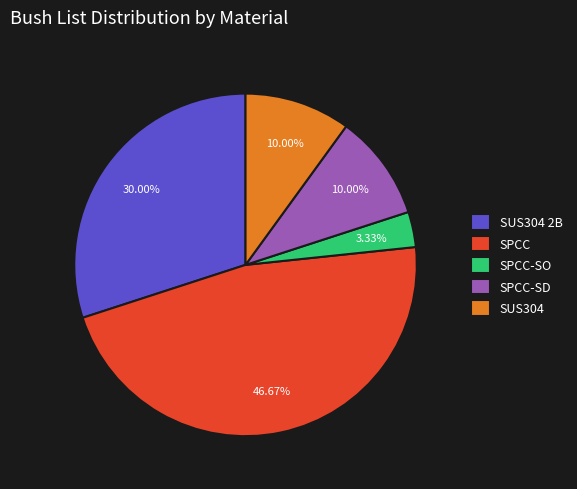

Combined, what portion of the pie is SPCC-SD and SUS304 2B?

40.0%